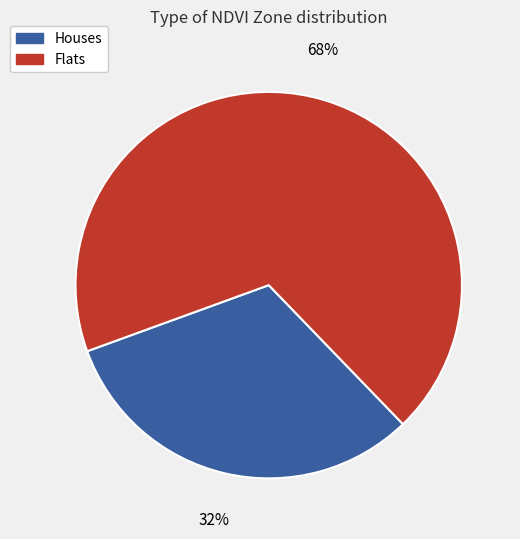

Is there any slice that represents more than half of the pie?

Yes